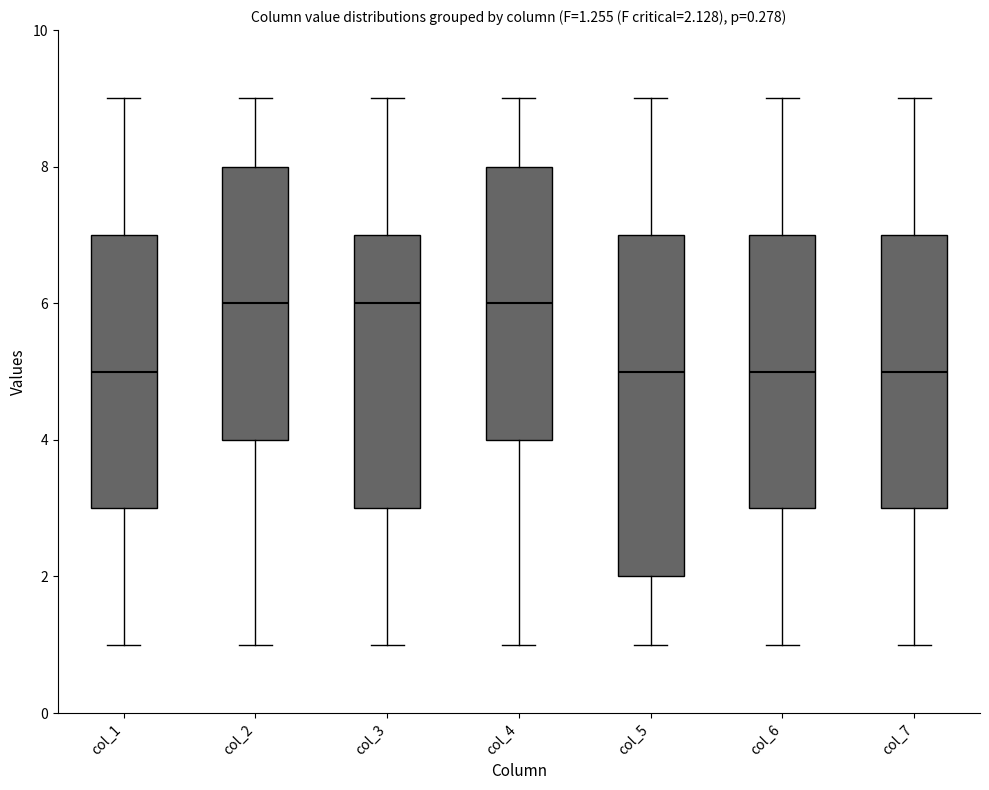

Which box is the tallest, from its lower edge to its upper edge?

col_5